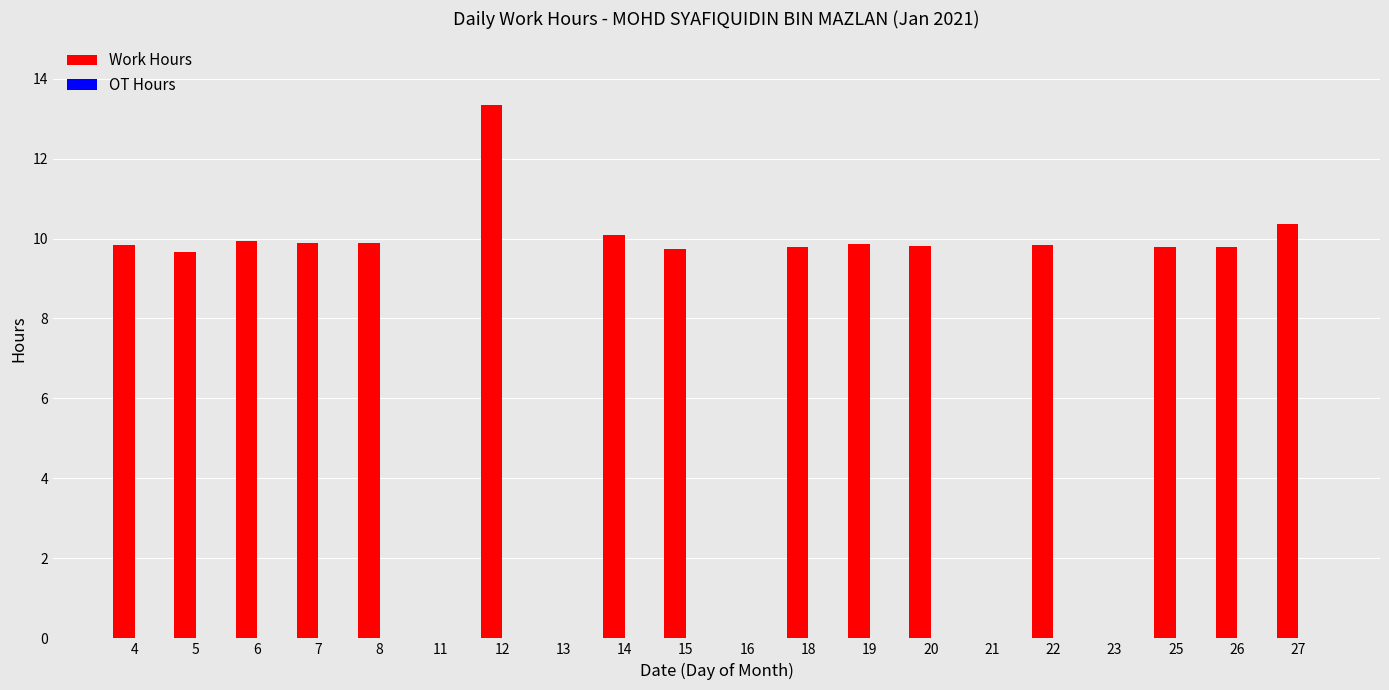

Which has a higher value, 22 or 21?

22